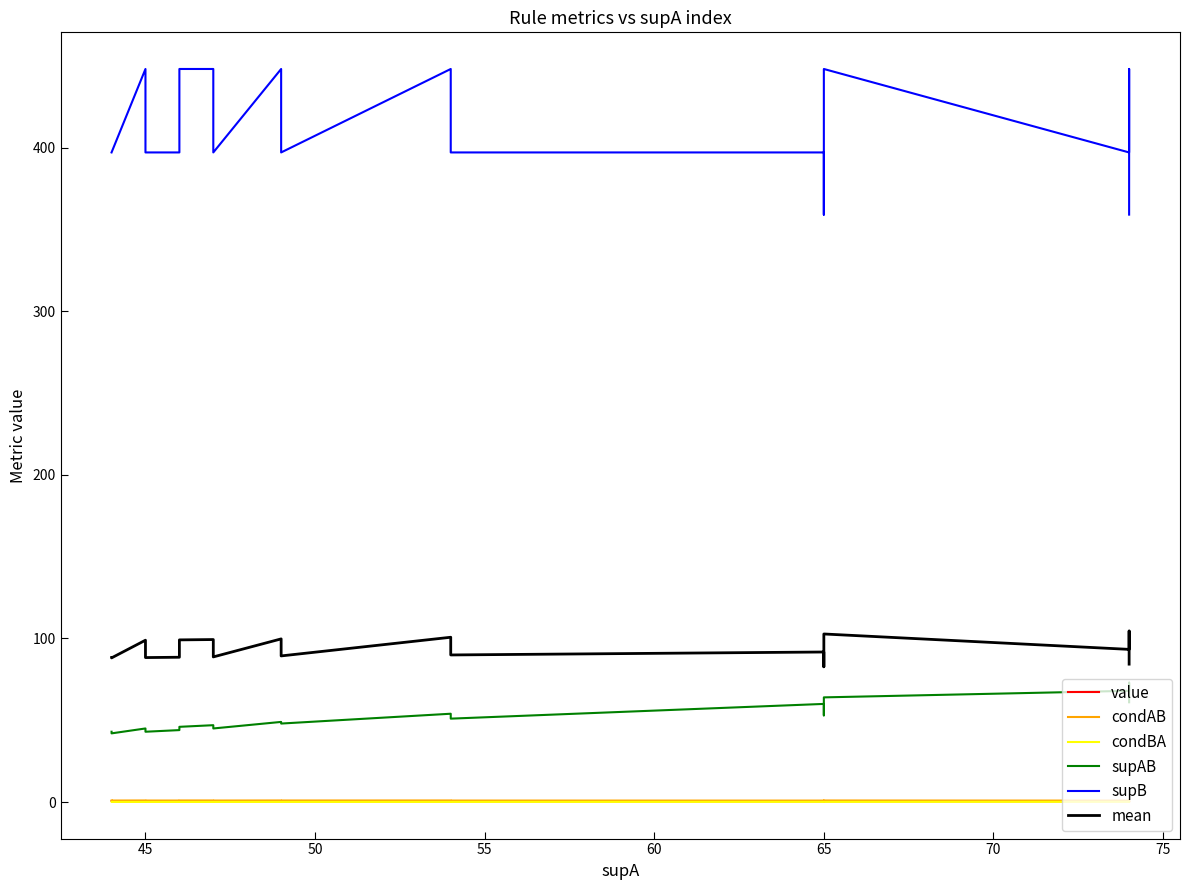

What is the difference between the second highest and second lowest values in the supB series?

89.0